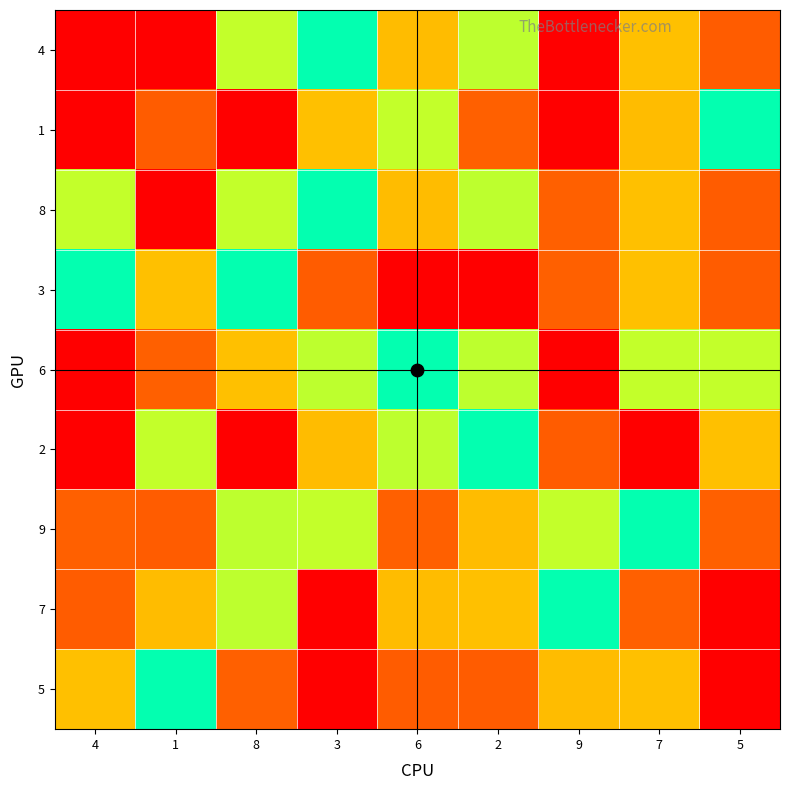

How many distinct data groups are displayed?

9